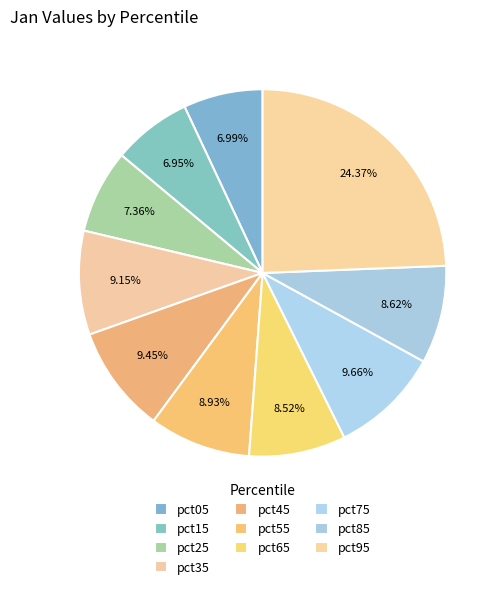

What percentage is NOT represented by pct15?

93.1%